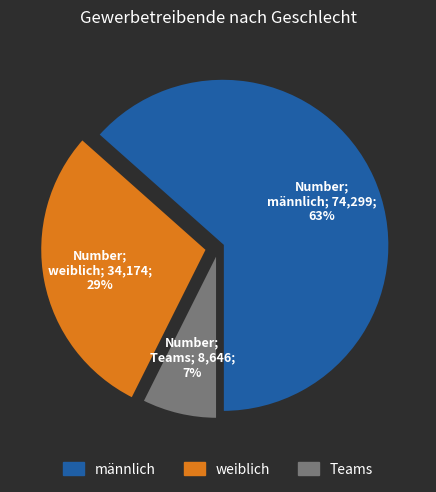

To the nearest percent, what is the combined percentage of Teams and männlich?

71%